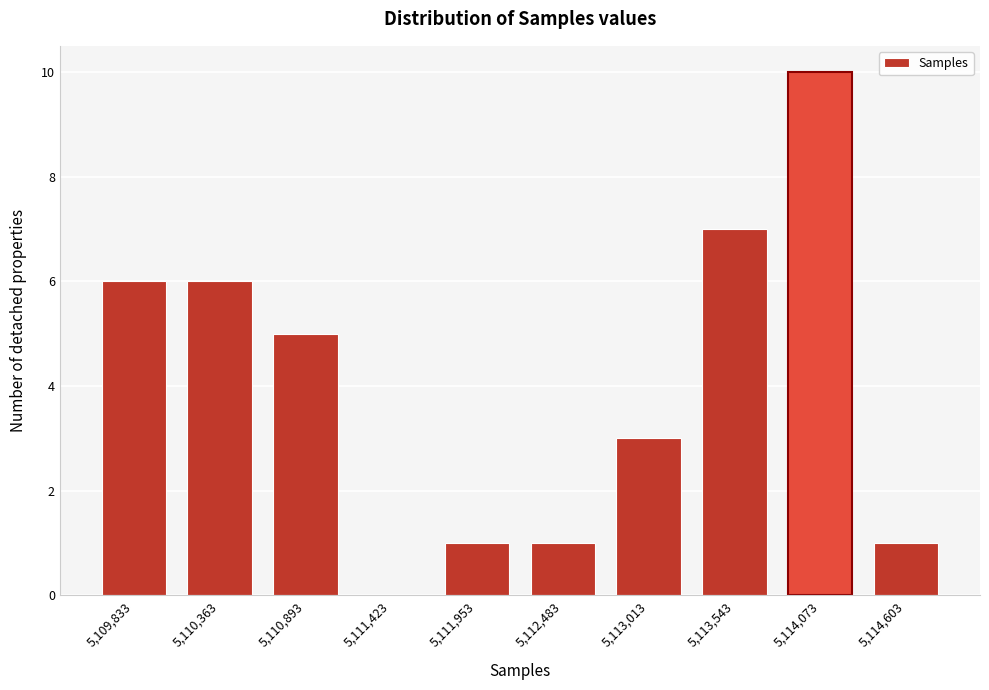

Reading left to right, what are all the values shown in this chart?

5,109,833=6	5,110,363=6	5,110,893=5	5,111,423=0	5,111,953=1	5,112,483=1	5,113,013=3	5,113,543=7	5,114,073=10	5,114,603=1